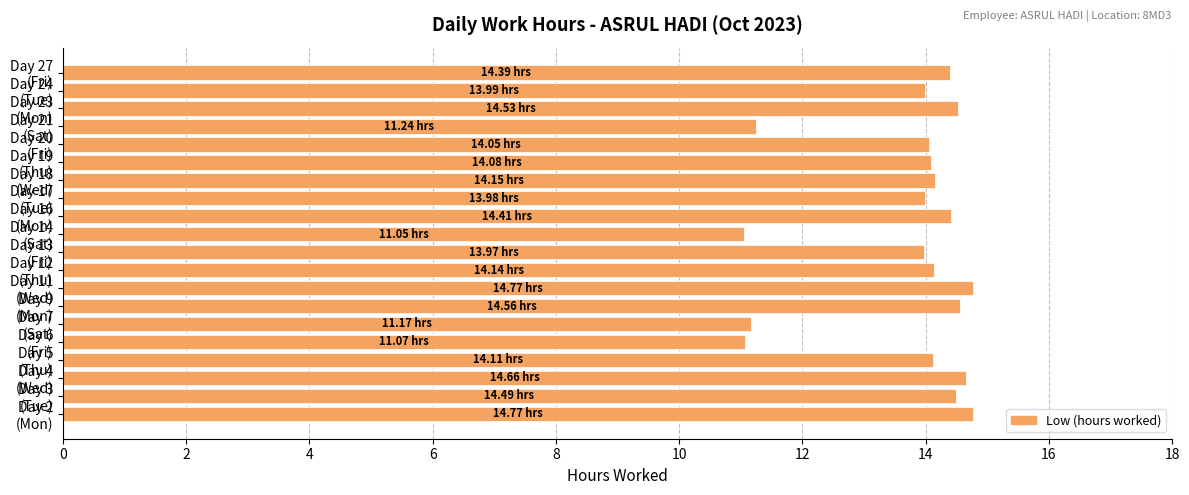

What is the difference between the second highest and second lowest values?

3.7